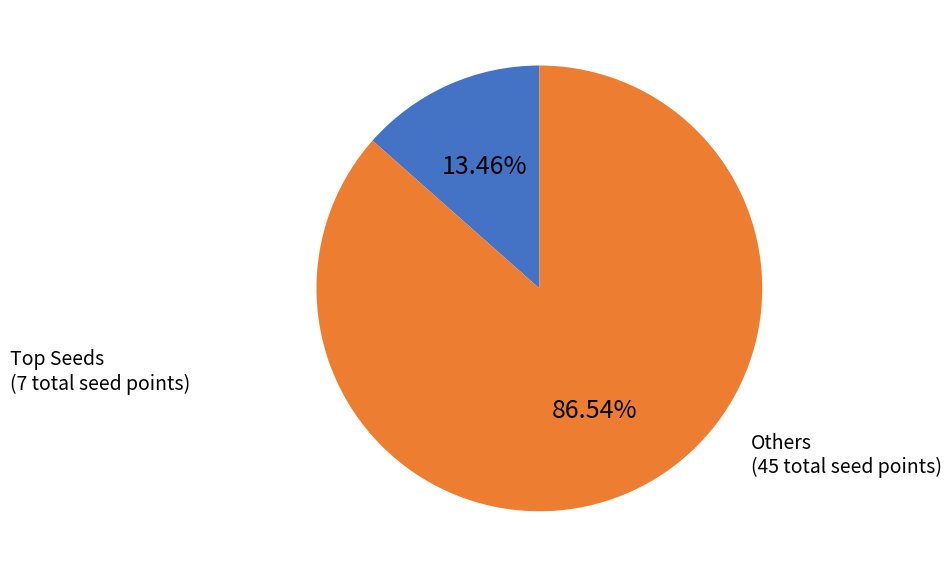

Is there a majority slice in this chart?

Yes